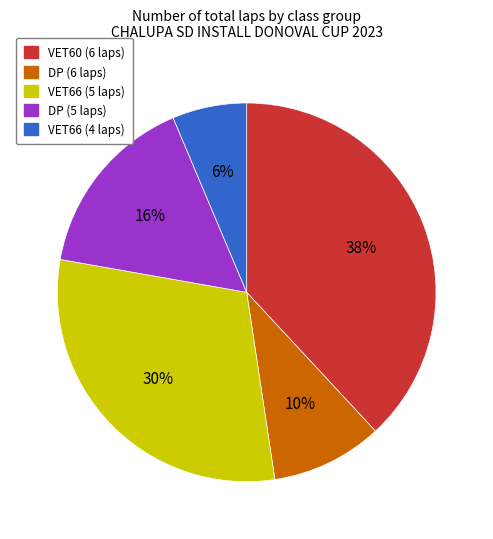

How many segments does this pie chart have?

5